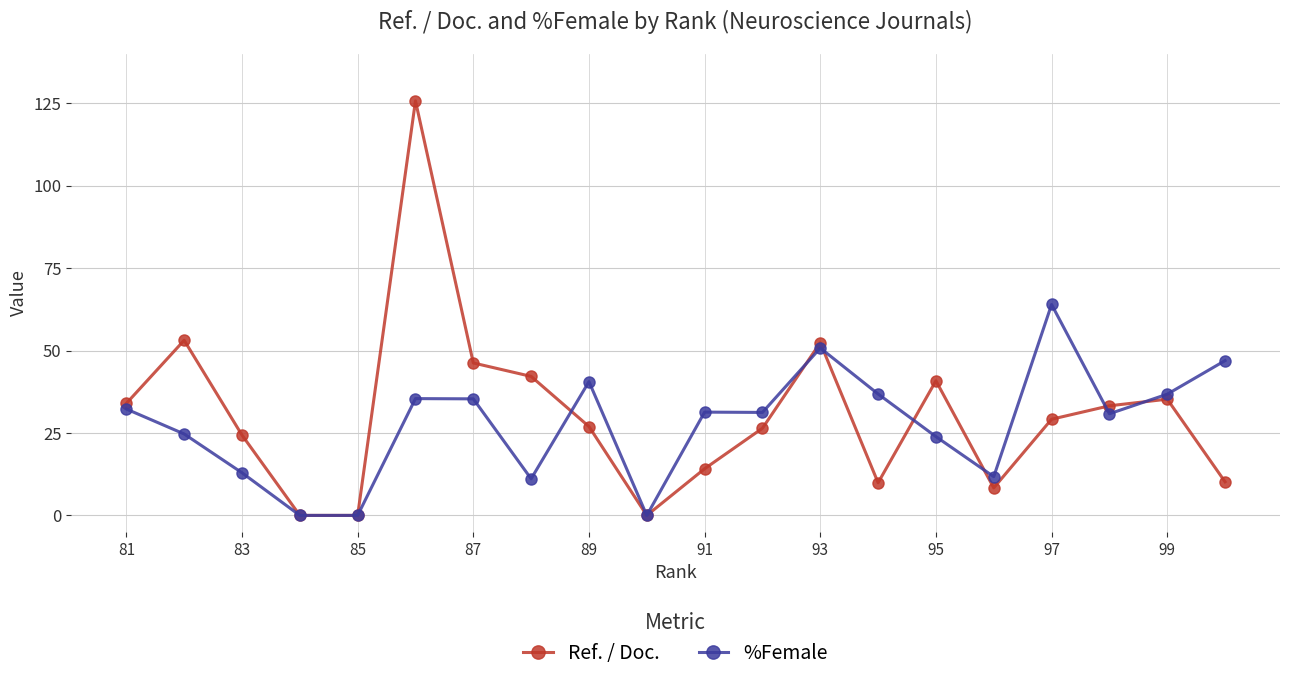

How many interior local peaks does the Ref. / Doc. series have?

5